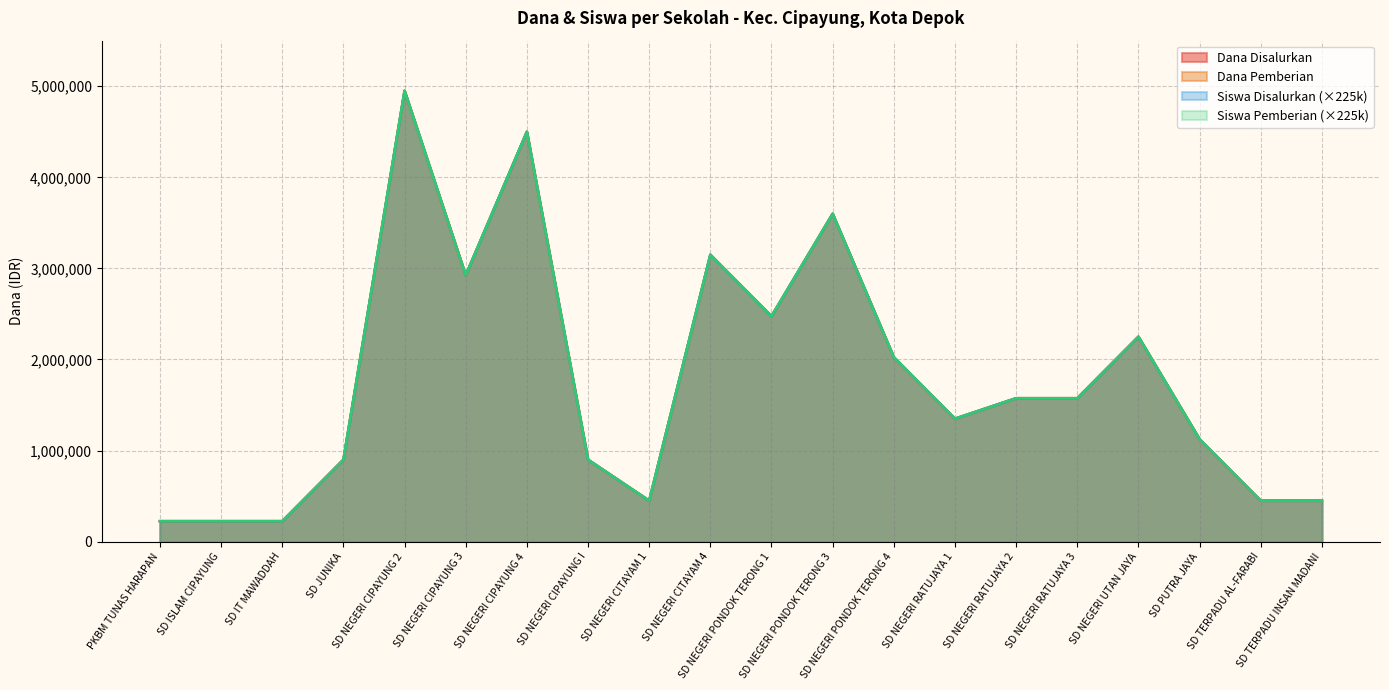

Which label corresponds to the largest value in the chart?

SD NEGERI CIPAYUNG 2